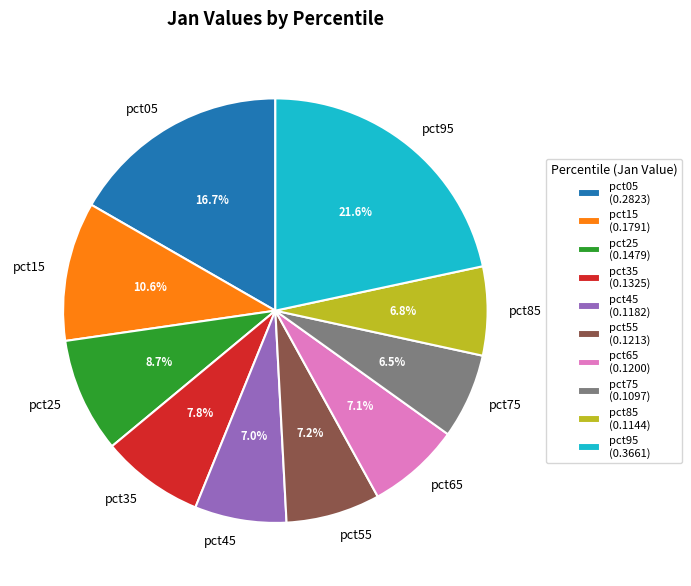

How many segments does this pie chart have?

10